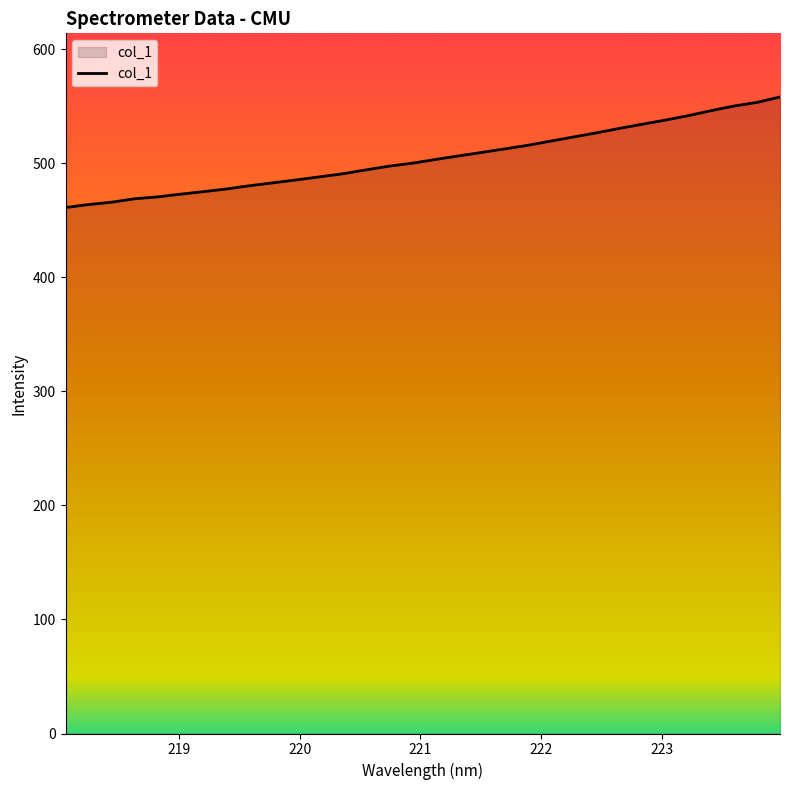

What is the difference between the maximum and minimum values?

97.0